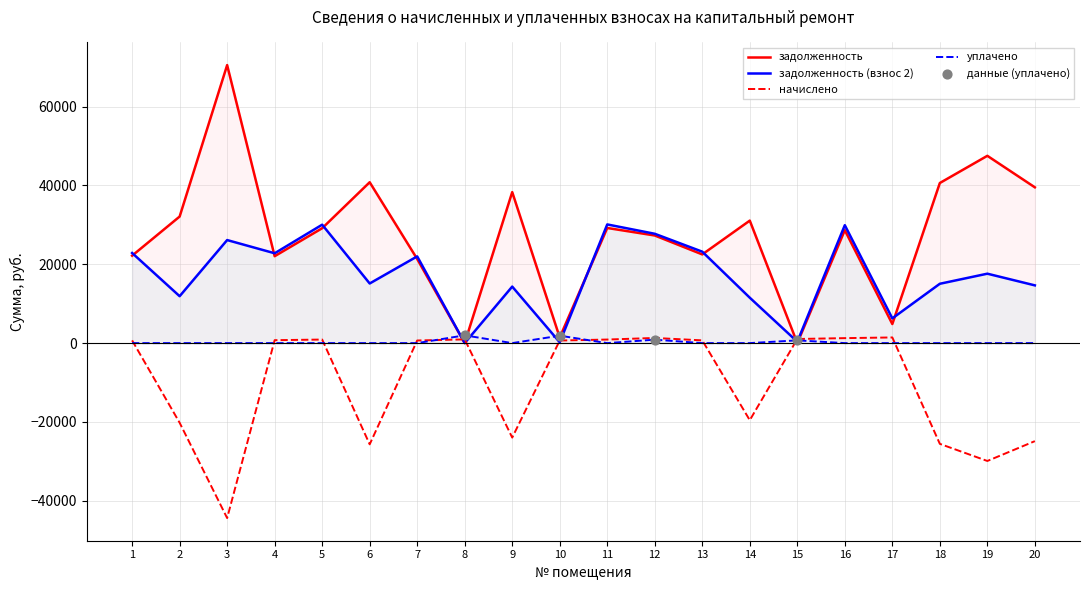

Which series has the widest spread of Y values?

задолженность